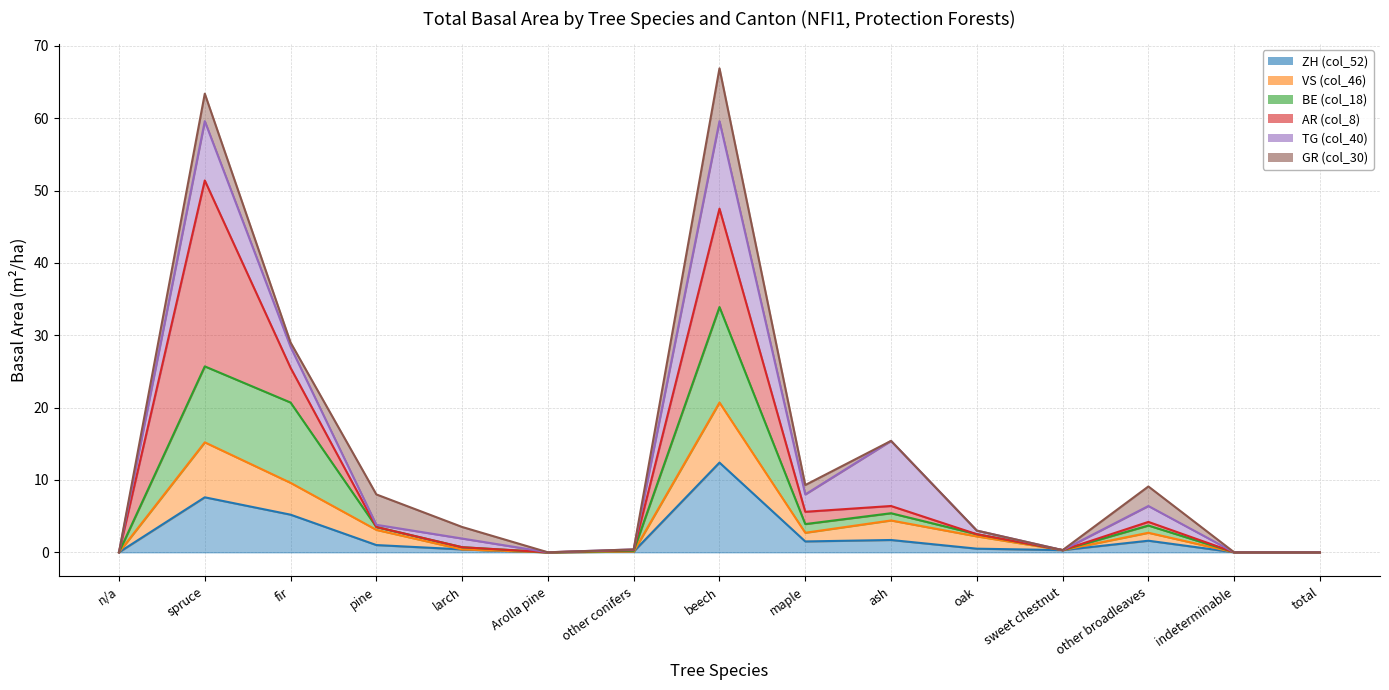

What is the label of the 2nd point from the left?

spruce